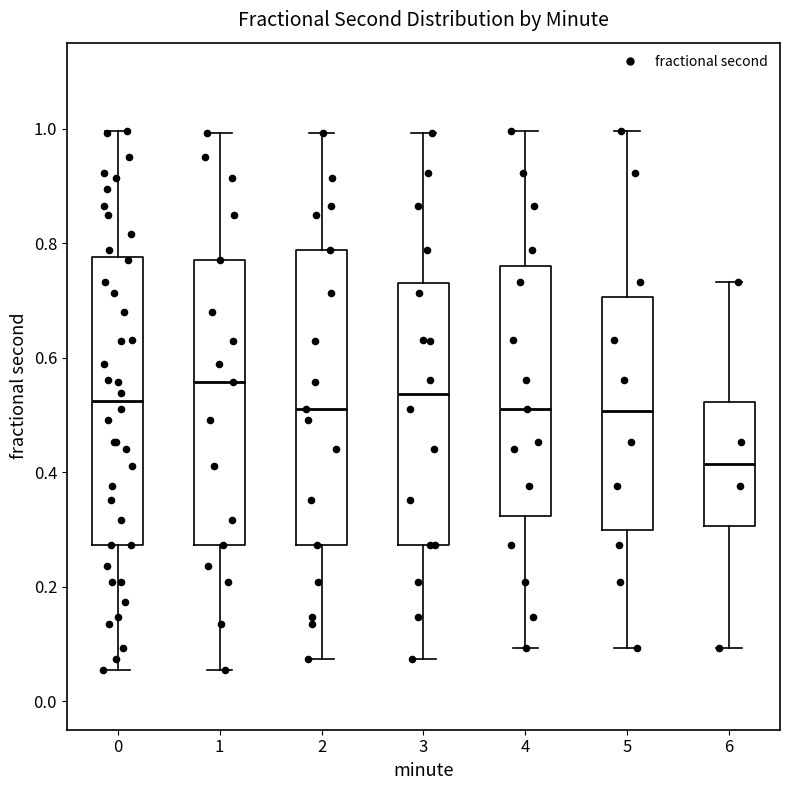

Which box has the highest median line?

1